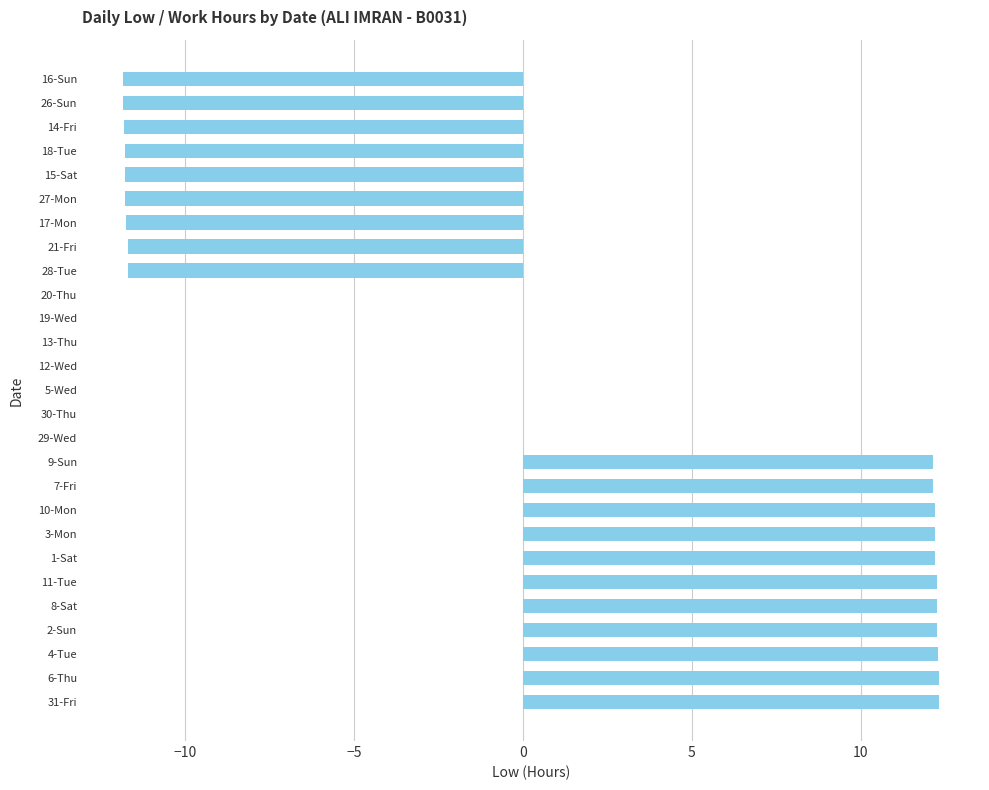

The value at 1-Sat is 12.2. True or false?

True